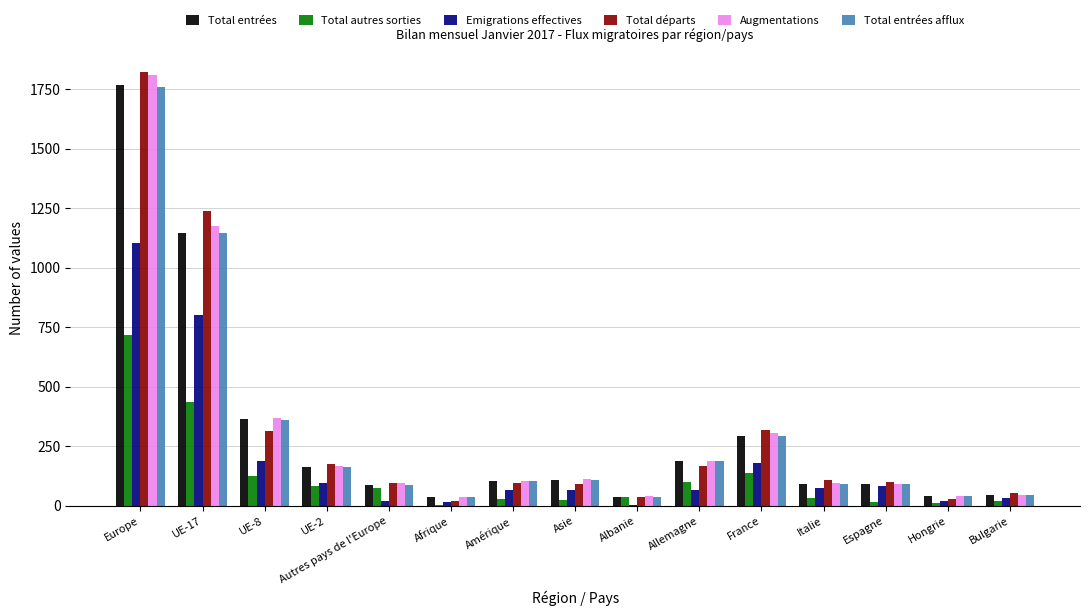

Is it true that Emigrations effectives equals 22 at UE-2?

False